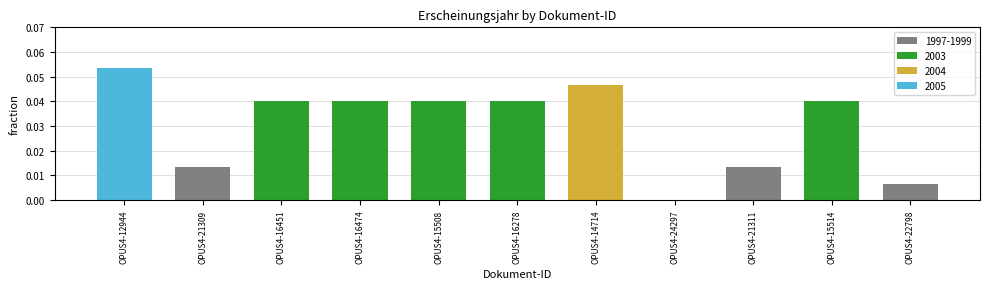

What is the sum of all values?

0.3